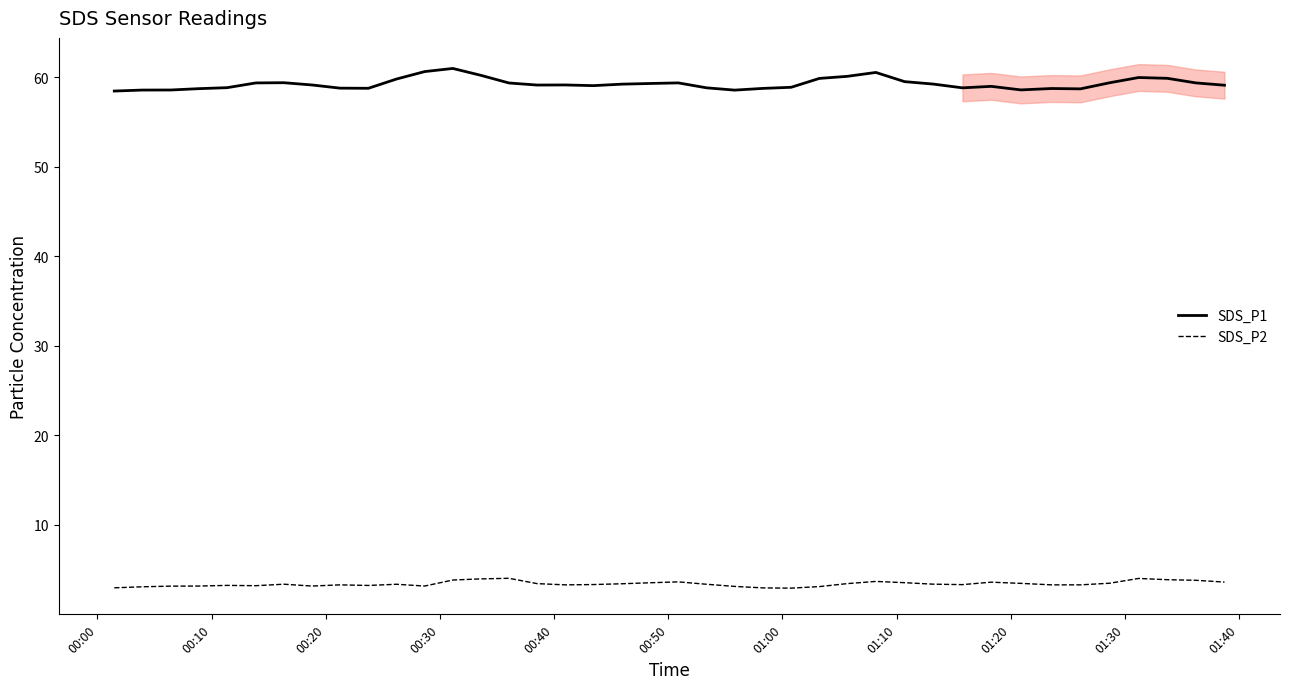

True or false: SDS_P1 and SDS_P2 cross at least once.

False